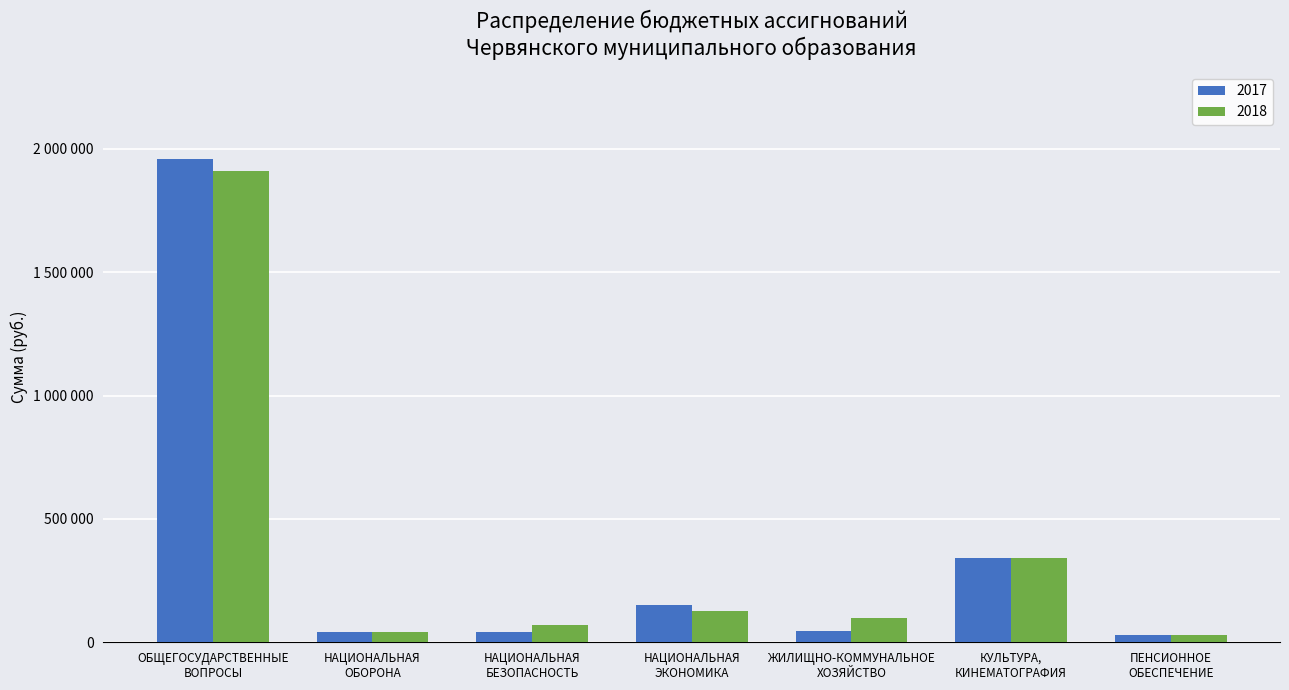

What is the label of the 7th bar from the left?

ПЕНСИОННОЕ
ОБЕСПЕЧЕНИЕ